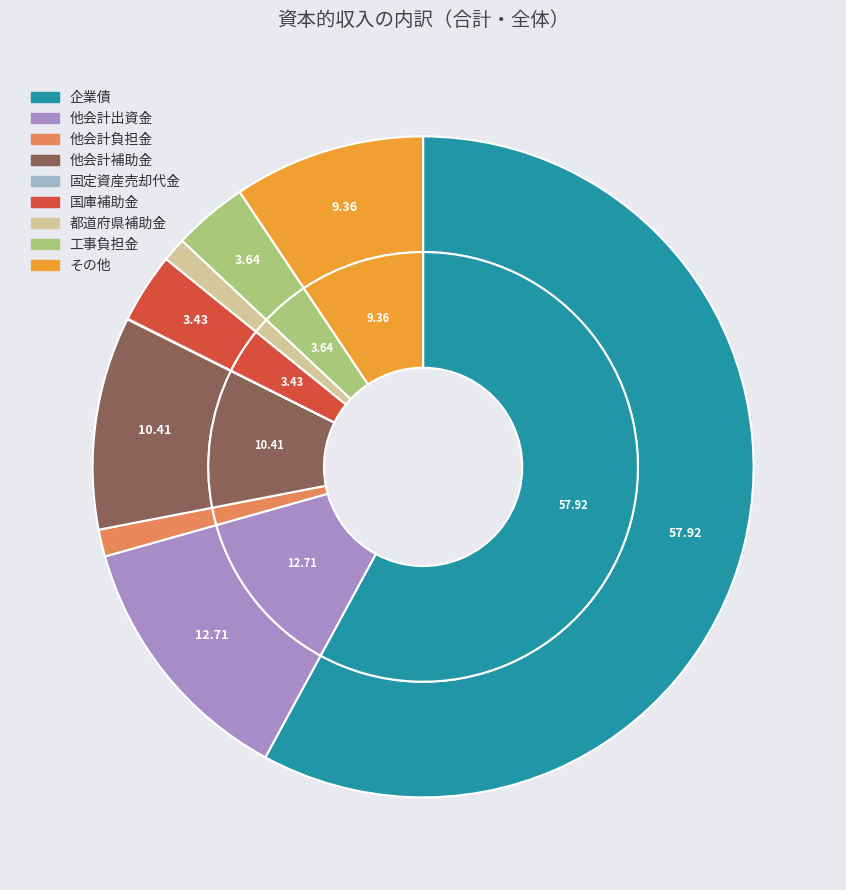

What is the smallest slice in the pie chart?

固定資産売却代金